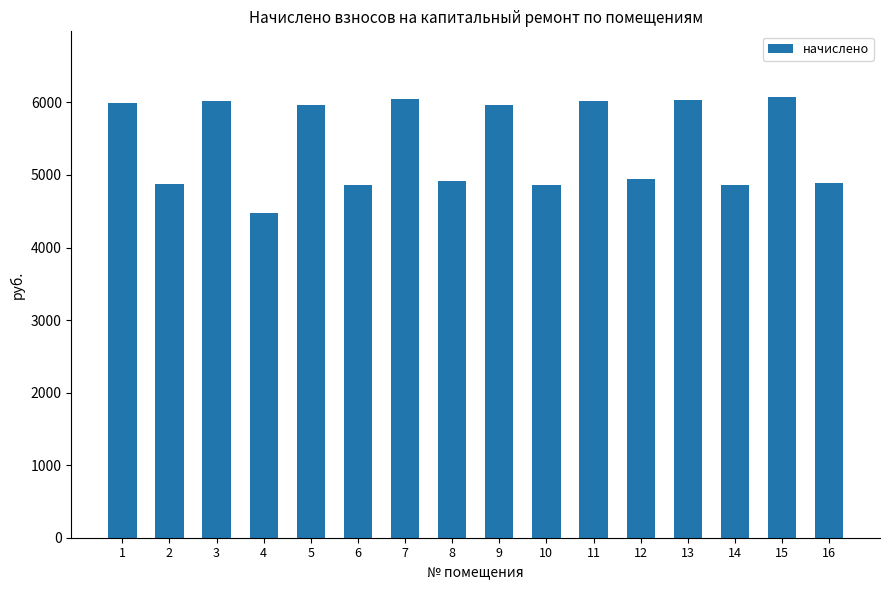

Approximately how many times larger is the value at 13 compared to 6?

1.2